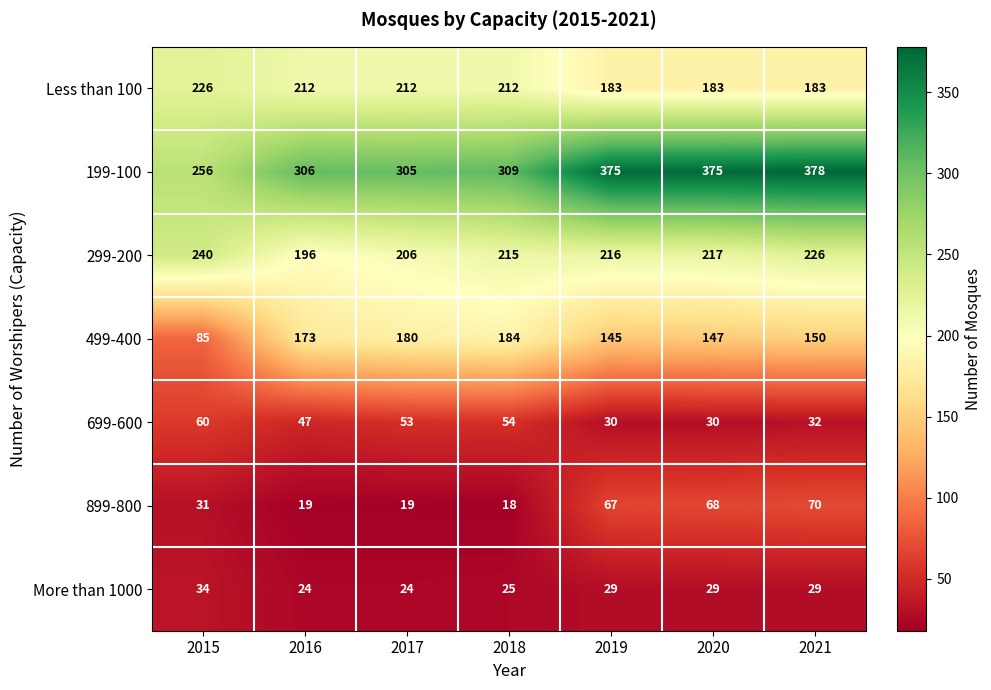

What is the average value of the 199-100 series?

329